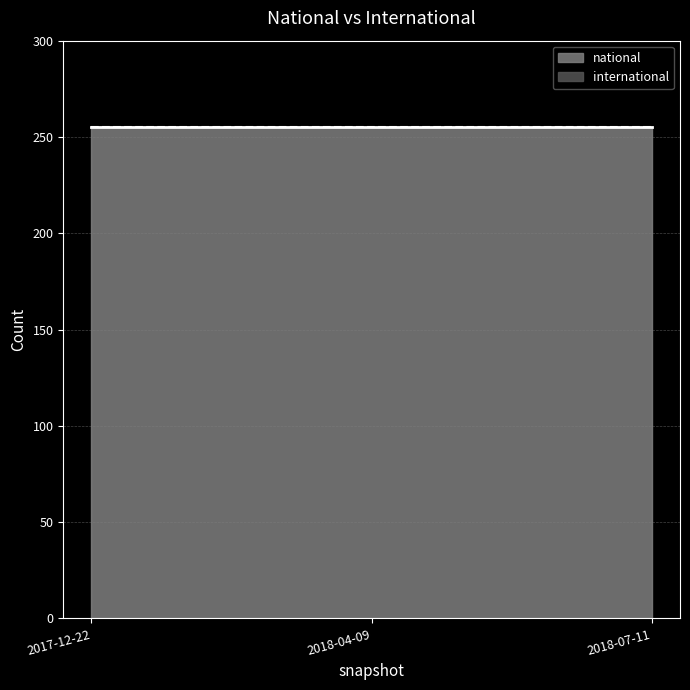

What is the sum of the national values at 2018-04-09 and 2018-07-11?

510